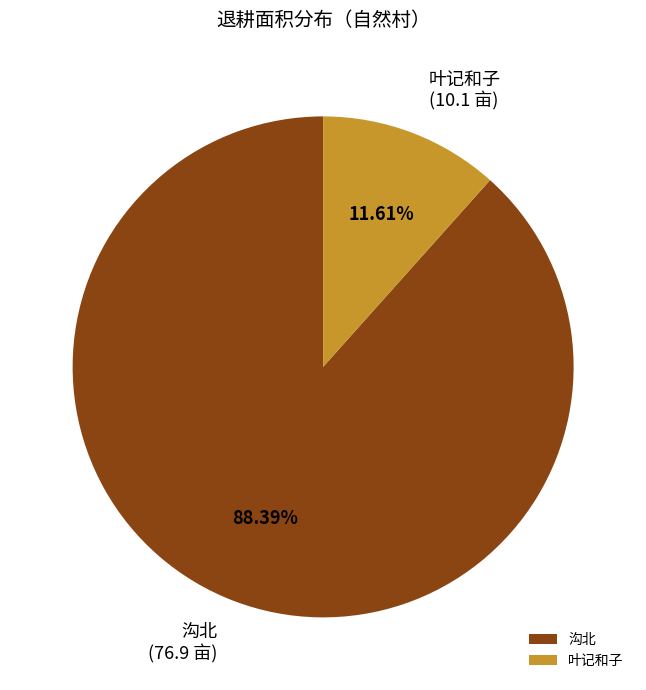

Rank the categories by value from lowest to highest.

叶记和子, 沟北